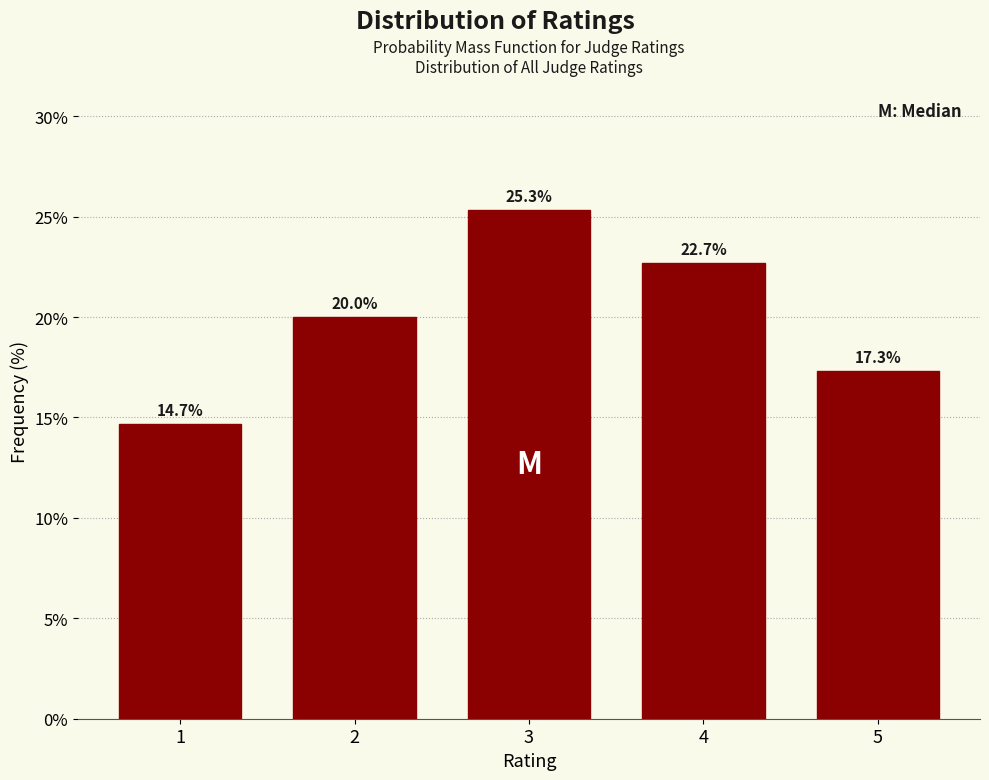

Reading left to right, transcribe all the data shown in this chart.

14.7	20.0	25.3	22.7	17.3